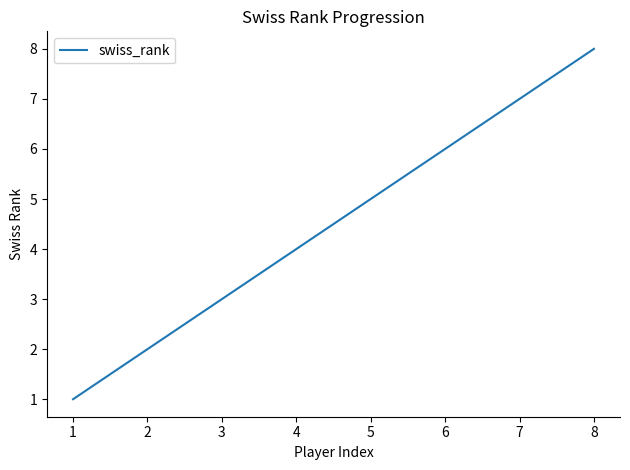

Is it true that the value at 8 is 8?

True